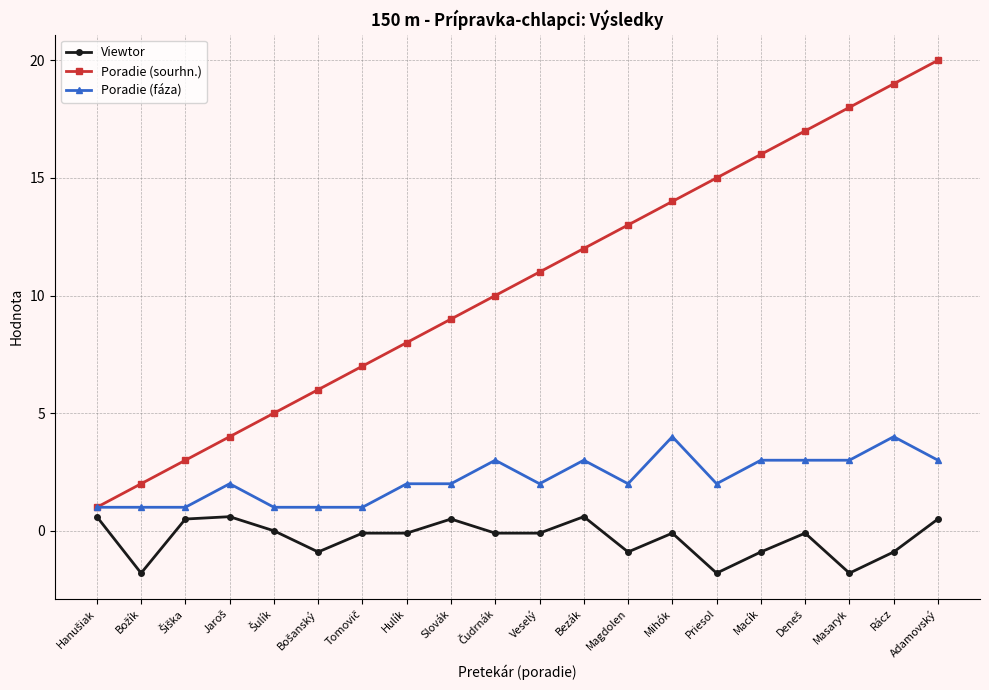

What is the total value across all series at Priesol?

15.2